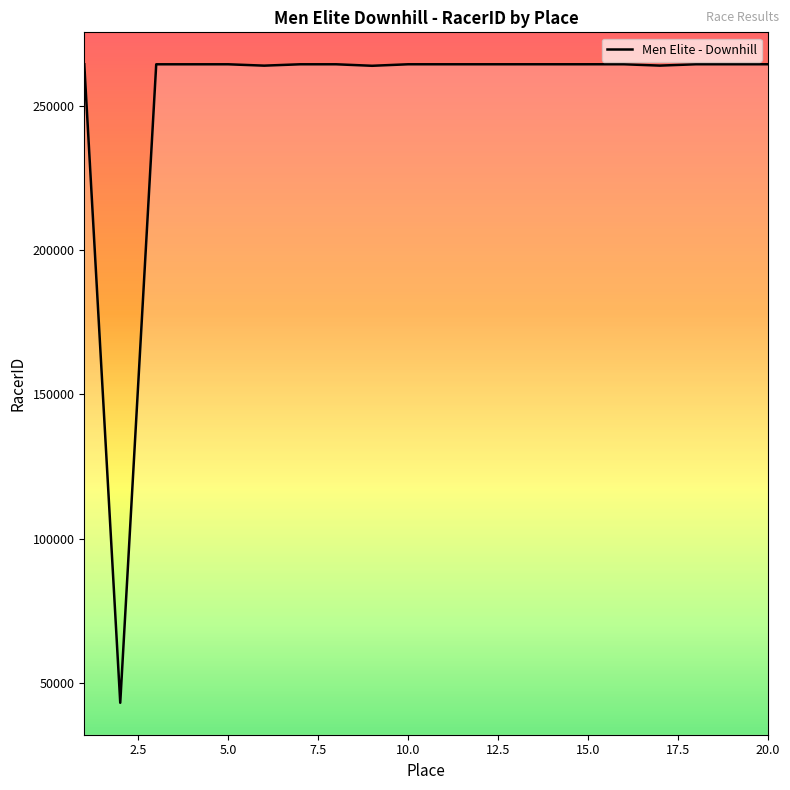

What is the minimum value shown in the chart?

43079